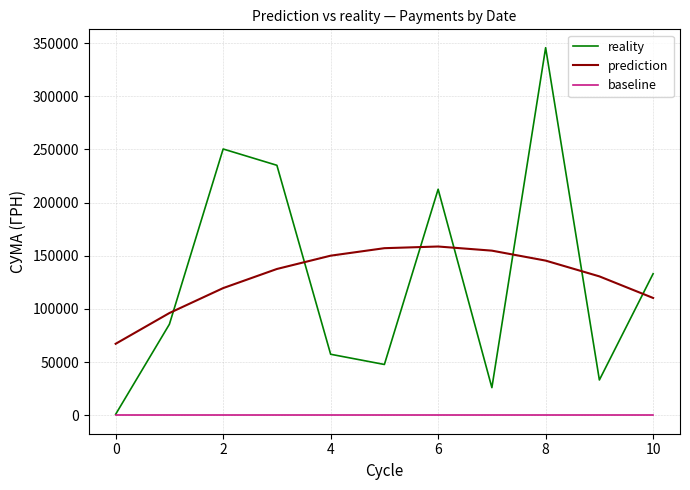

List the series in order of their peak value, lowest first.

baseline, prediction, reality